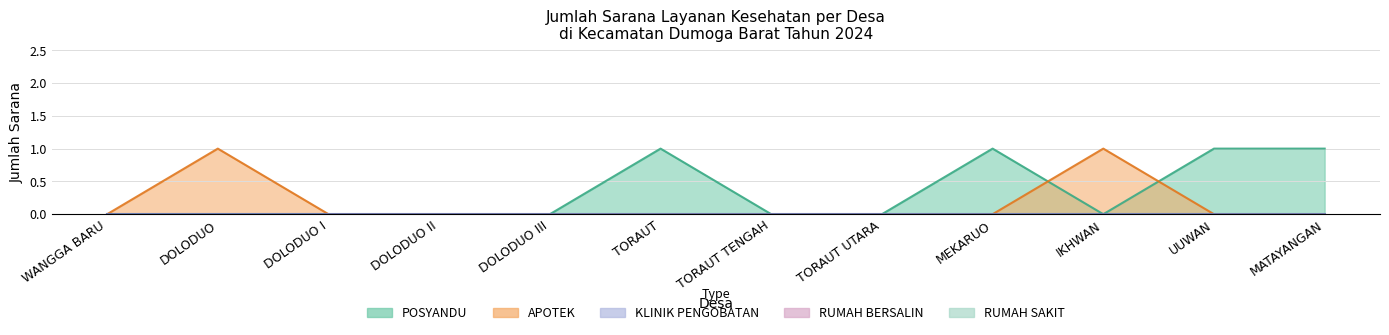

Where is KLINIK PENGOBATAN nearest to the value 0?

WANGGA BARU